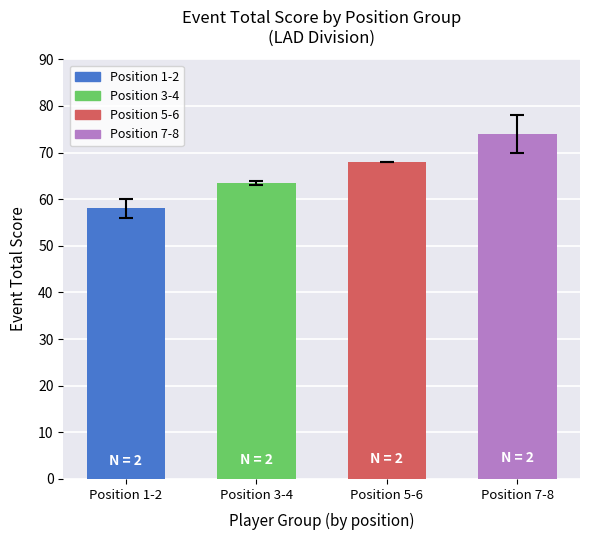

Are the bars horizontal?

No